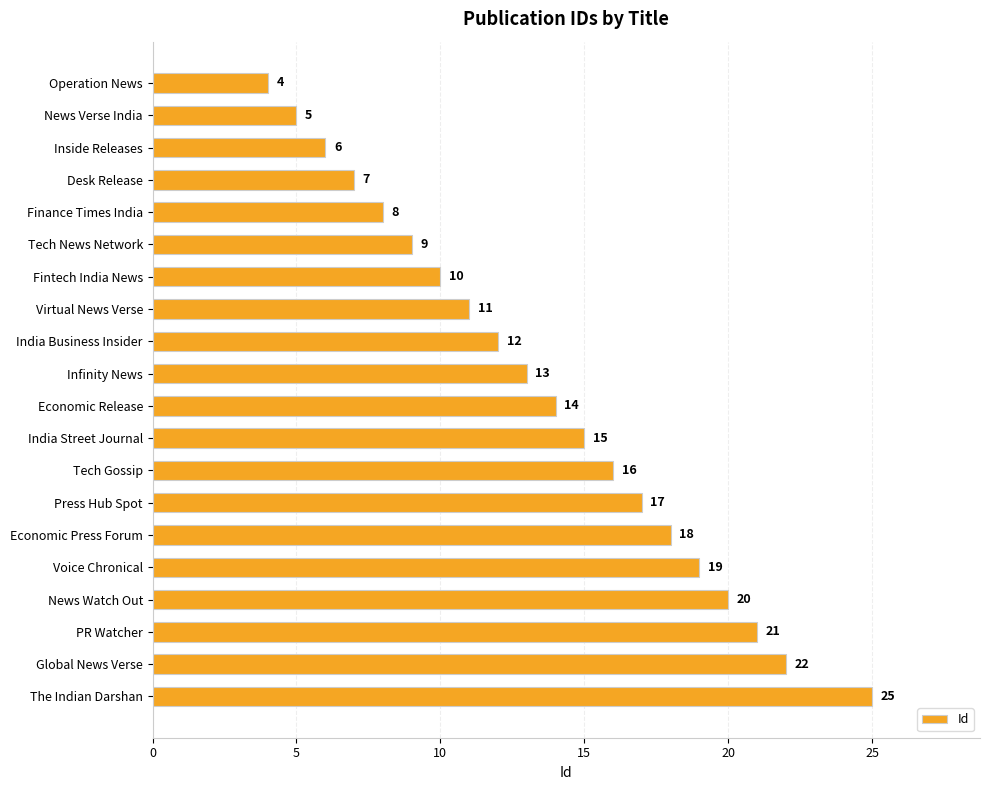

How many data points are less than 14?

10